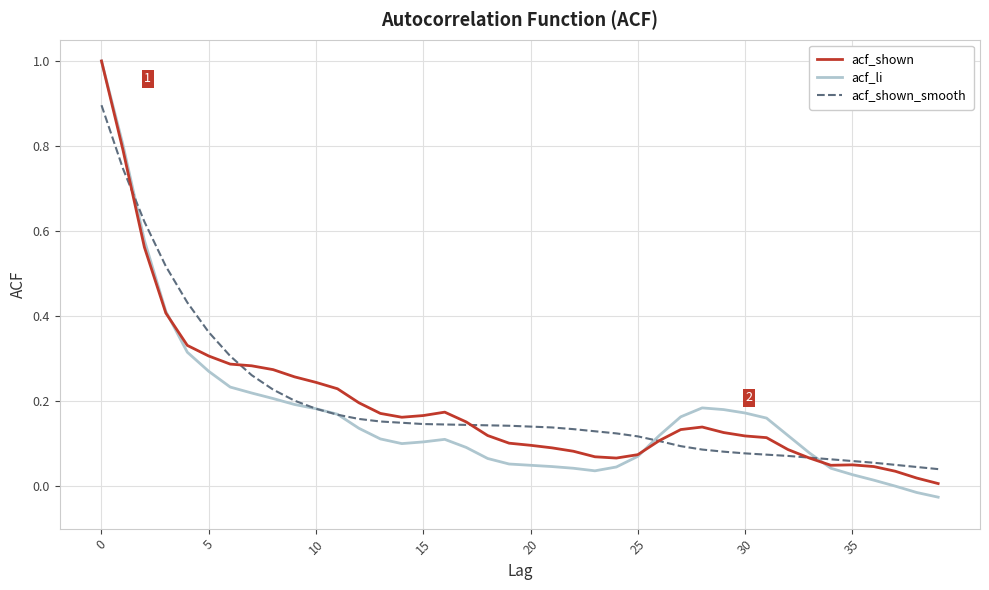

Which series has the largest range (max minus min)?

acf_li